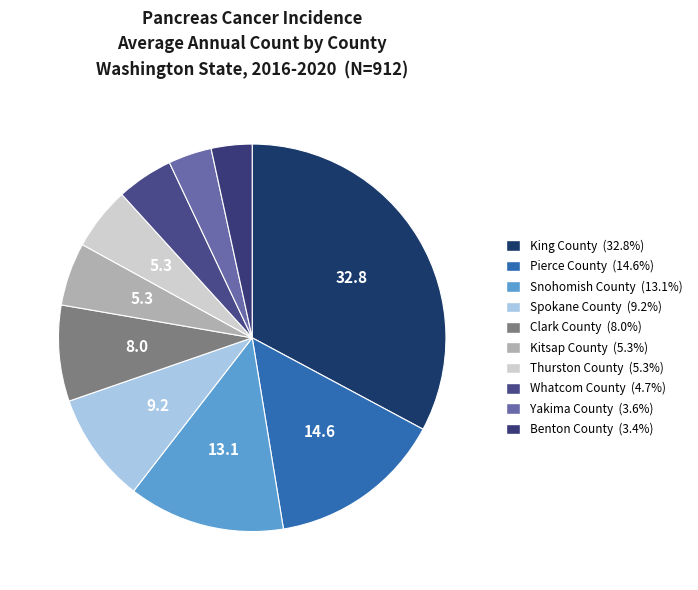

Which category has the biggest portion of the pie?

King County